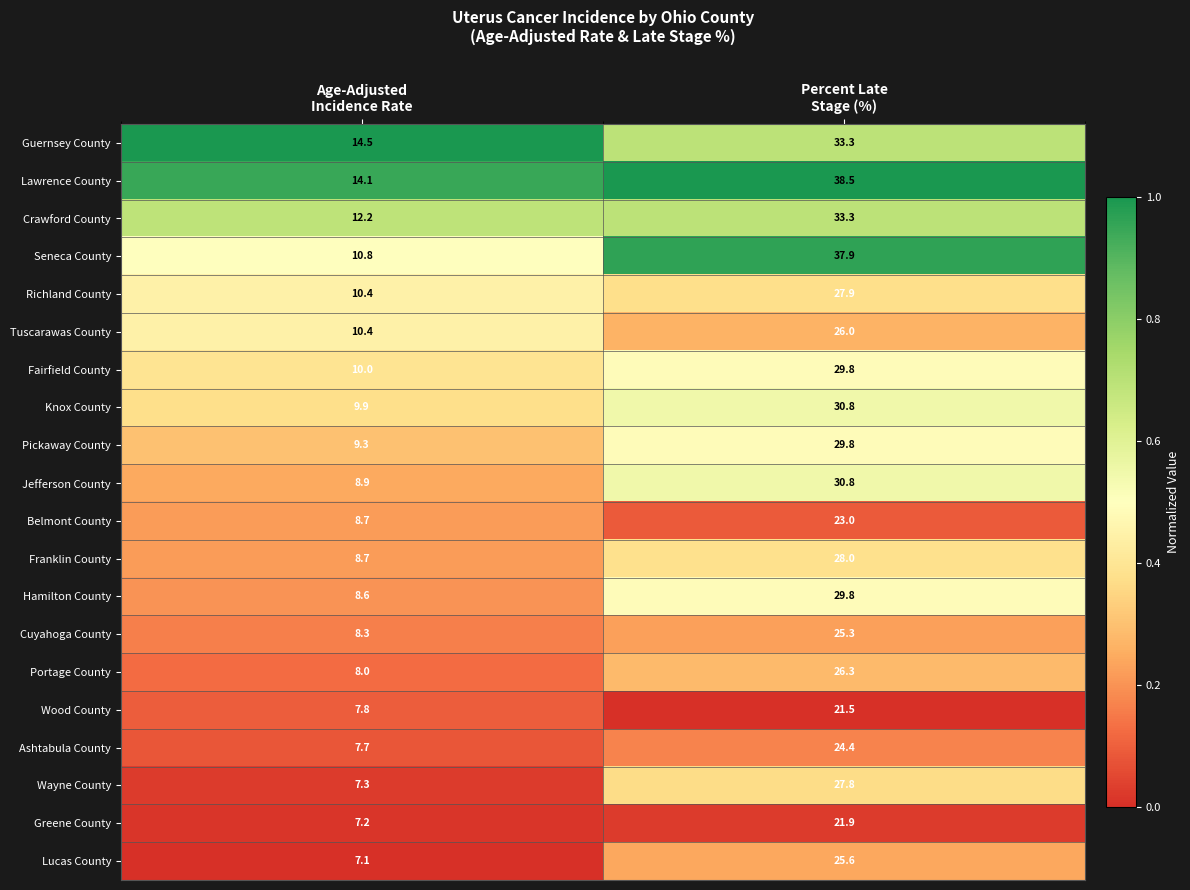

What is the total value across all series at Percent Late
Stage (%)?

571.7